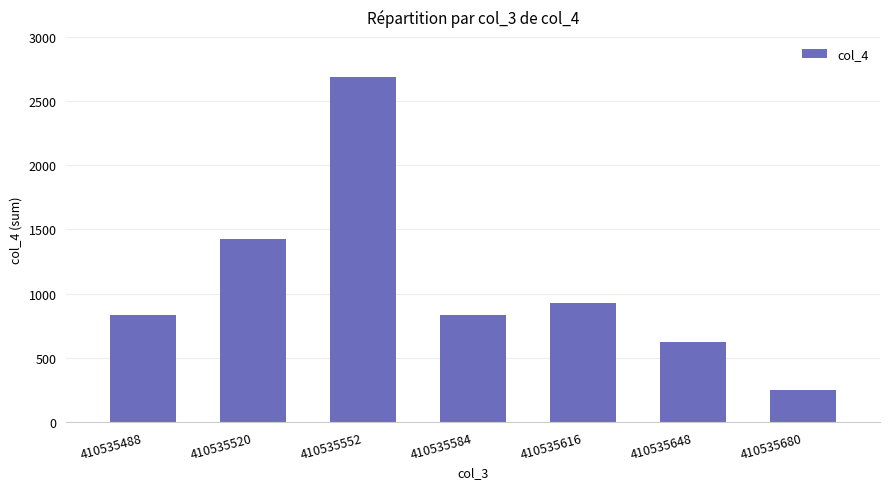

What is the difference between the second highest and second lowest values?

810